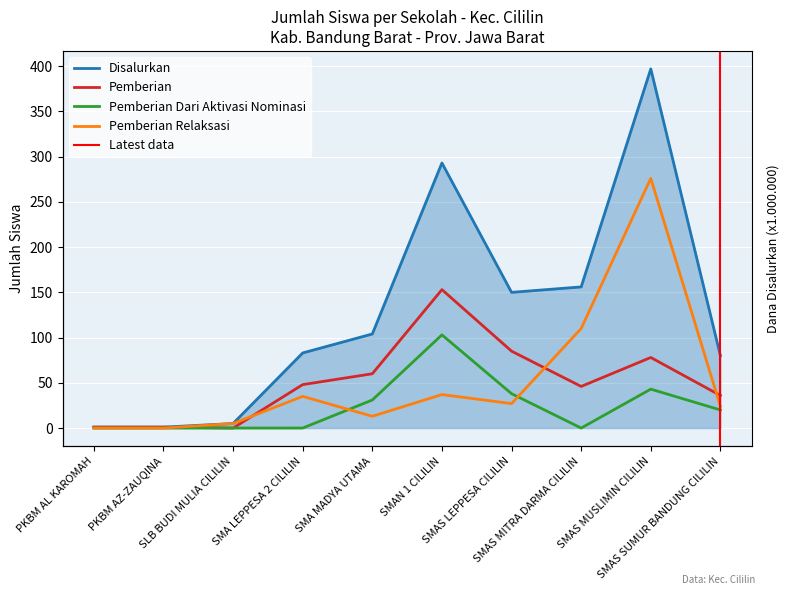

How many interior local valleys does the Pemberian Dari Aktivasi Nominasi series have?

1